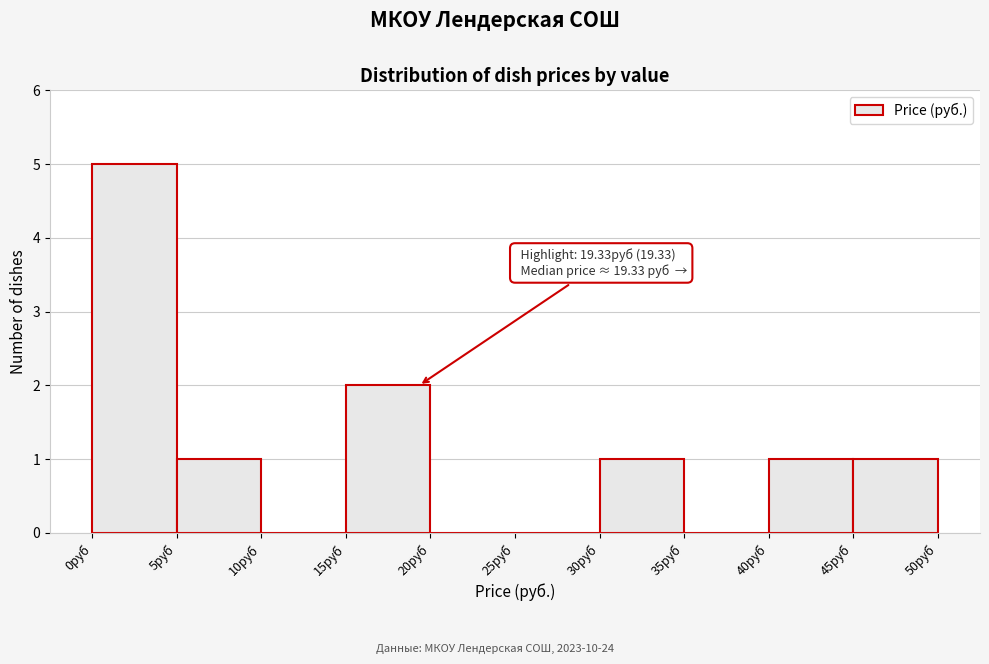

Which range on the x-axis has the tallest bar?

0 to 5